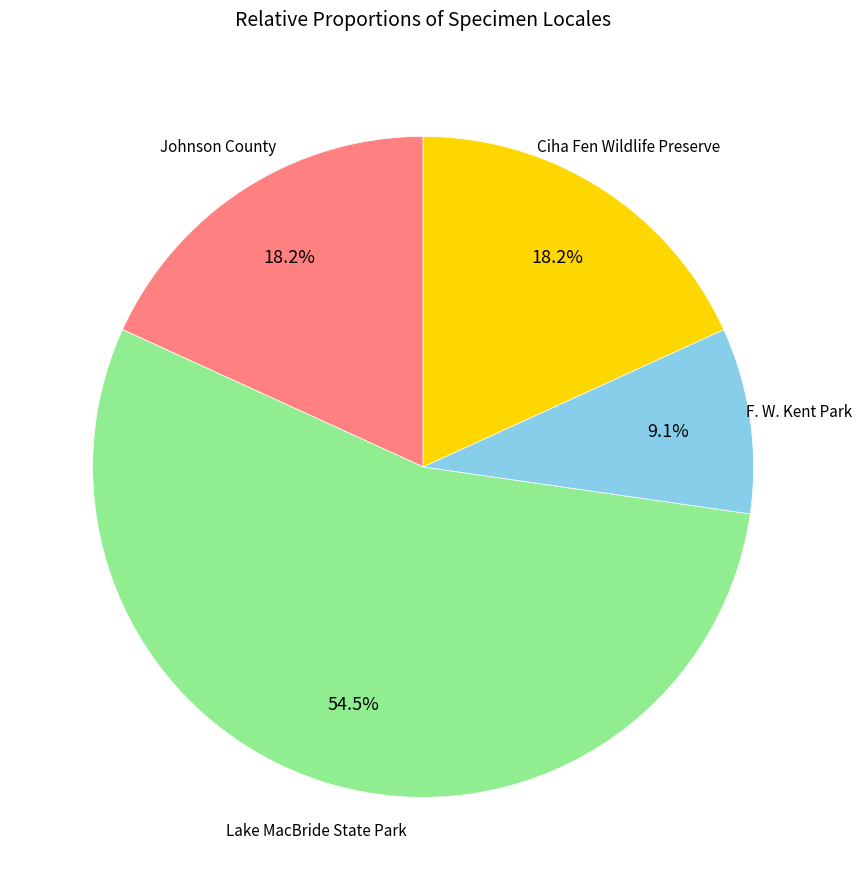

Is there any slice that represents more than half of the pie?

Yes